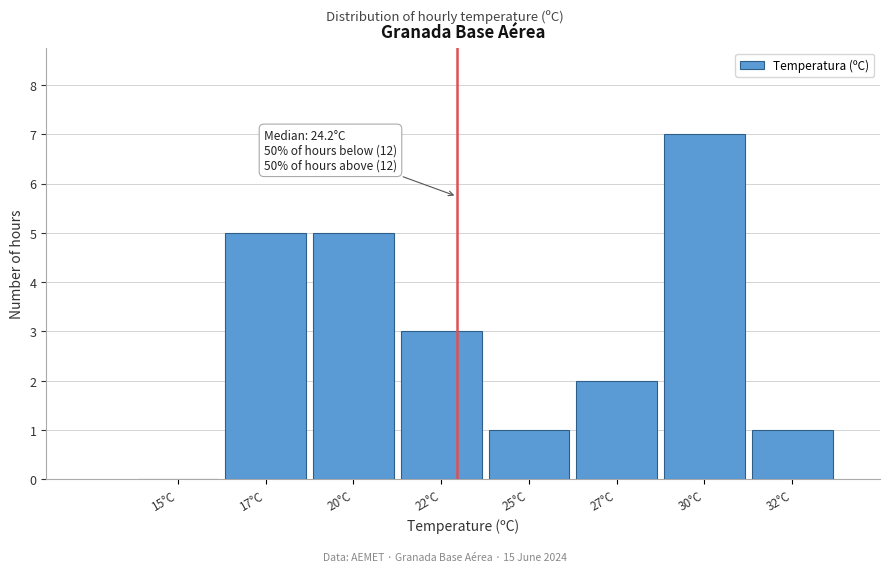

Reading left to right, transcribe all the data shown in this chart.

15°C=0	17°C=5	20°C=5	22°C=3	25°C=1	27°C=2	30°C=7	32°C=1